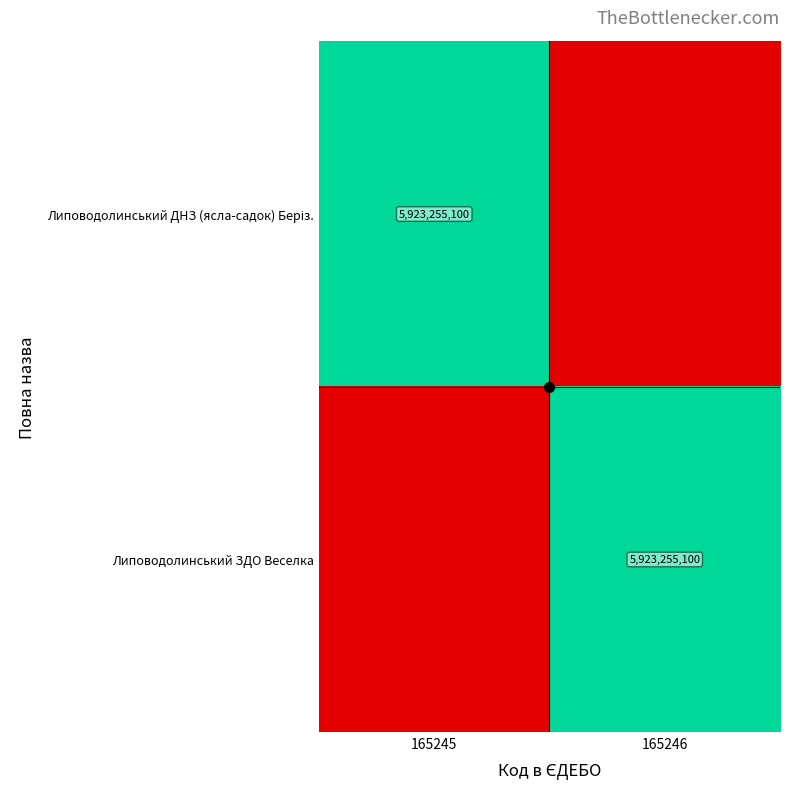

The Липоводолинський ДНЗ (ясла-садок) Беріз. series shows 0 at 165246. True or false?

False